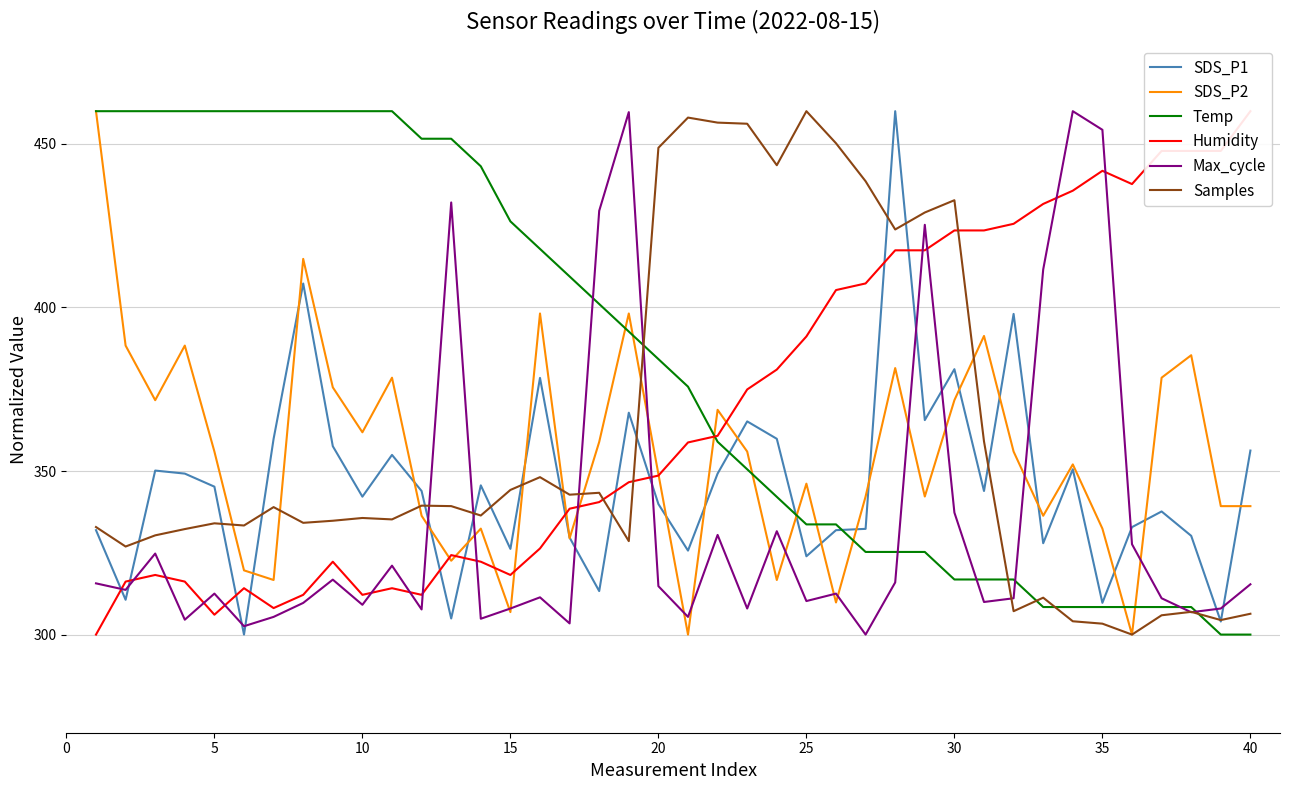

Is it true that SDS_P1 equals 342.2 at 10?

True